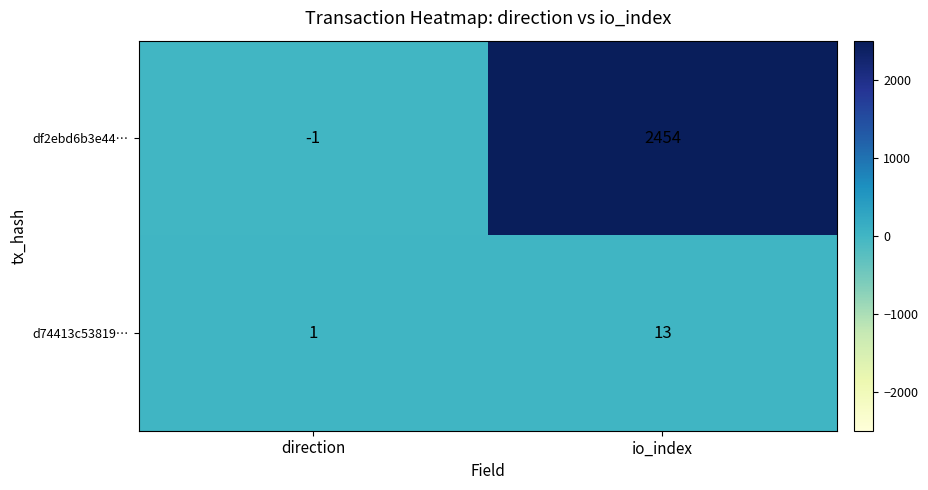

What is the difference between the df2ebd6b3e44… values at direction and io_index?

2455